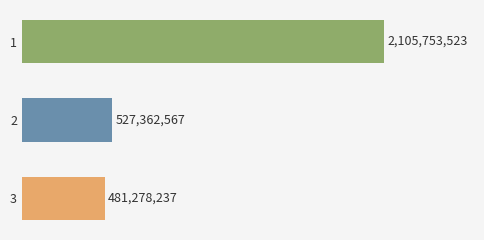

Does the chart contain any negative values?

No